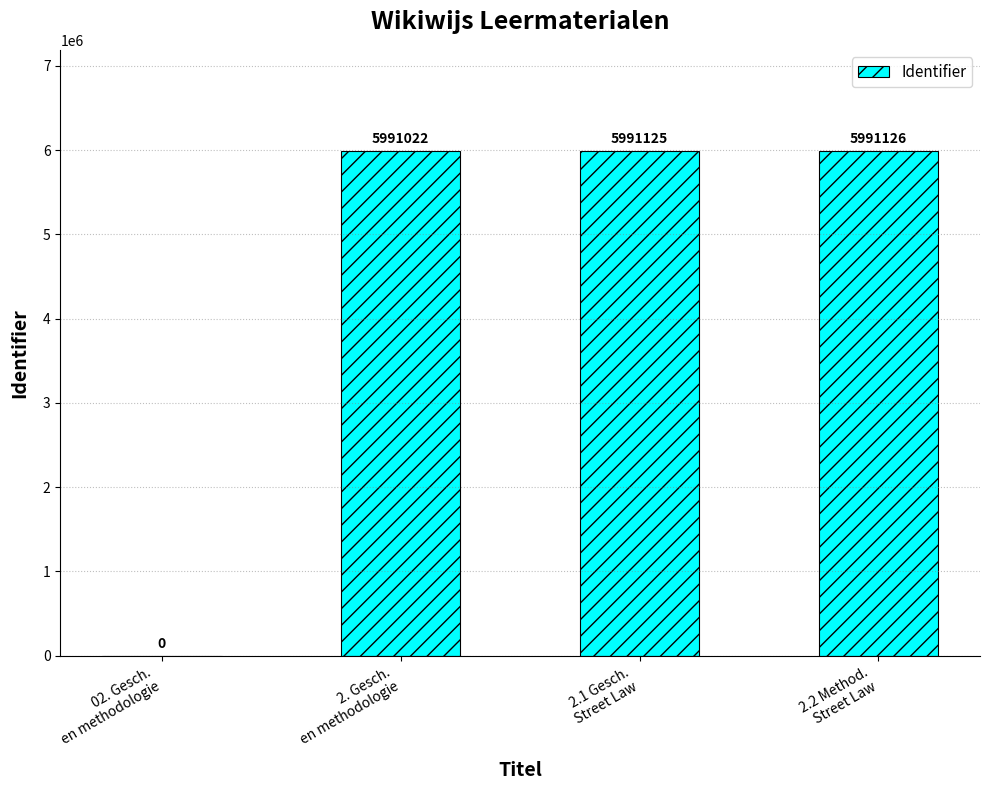

What is the sum of the values at 2. Gesch.
en methodologie and 02. Gesch.
en methodologie?

5991022